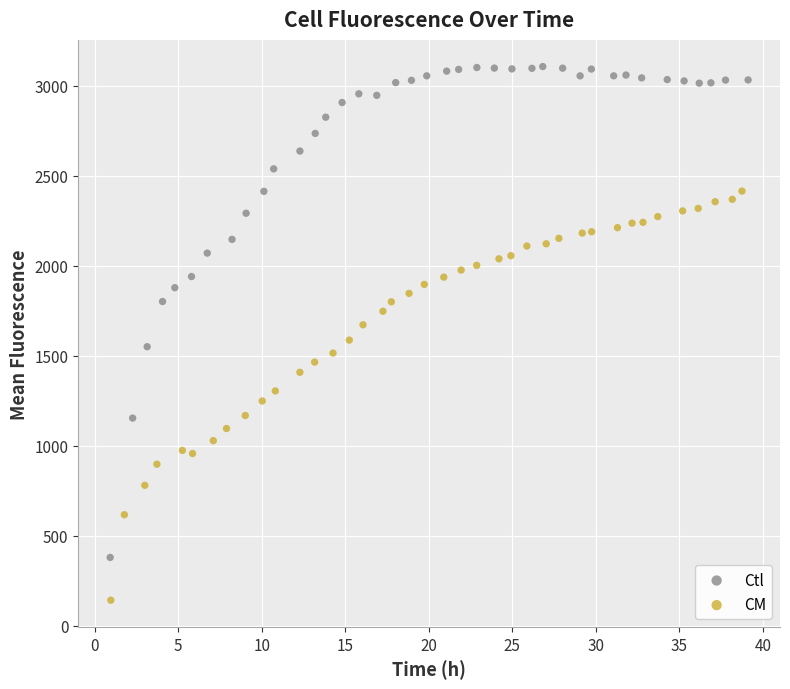

Which series contains the lowest Y value?

CM